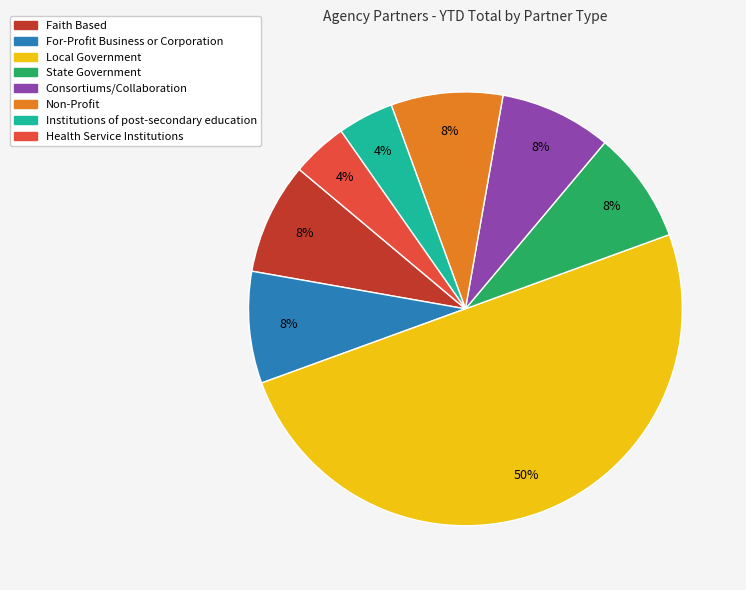

Is Institutions of post-secondary education the majority of the pie?

No